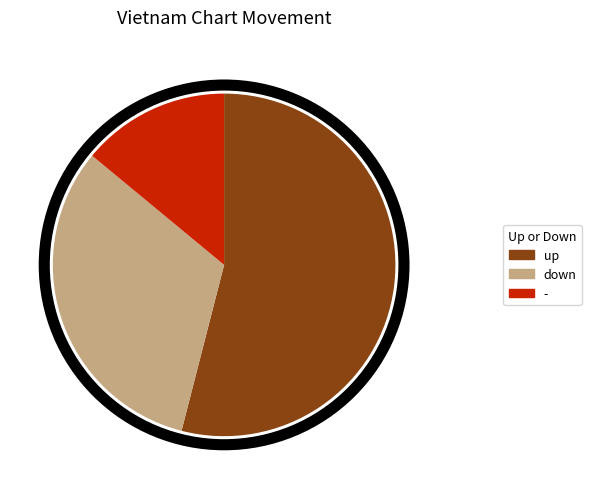

Is there any slice that represents more than half of the pie?

Yes